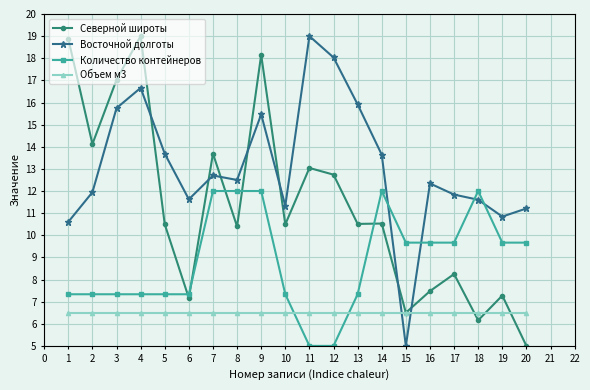

At which label does Восточной долготы reach its minimum?

15